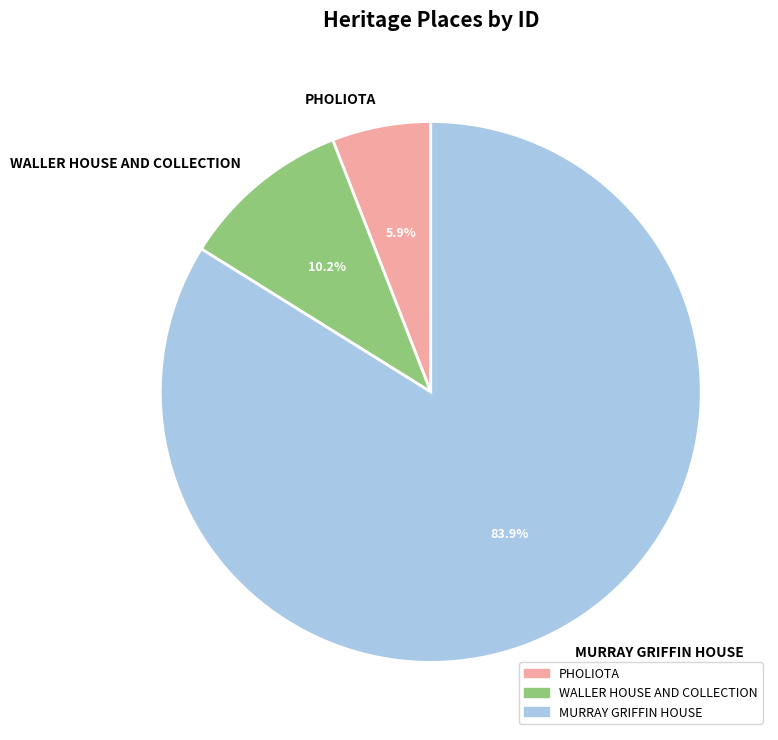

What percentage is the WALLER HOUSE AND COLLECTION slice, to the nearest percent?

10%